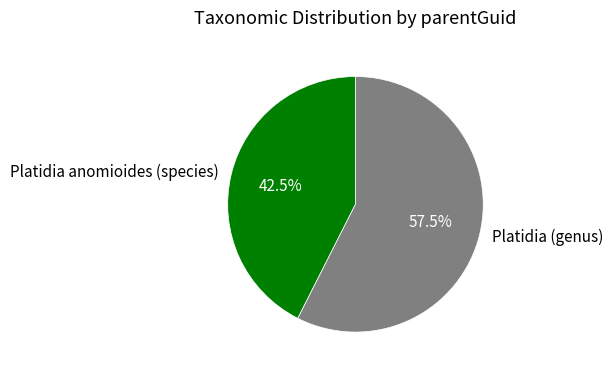

Is there a majority slice in this chart?

Yes